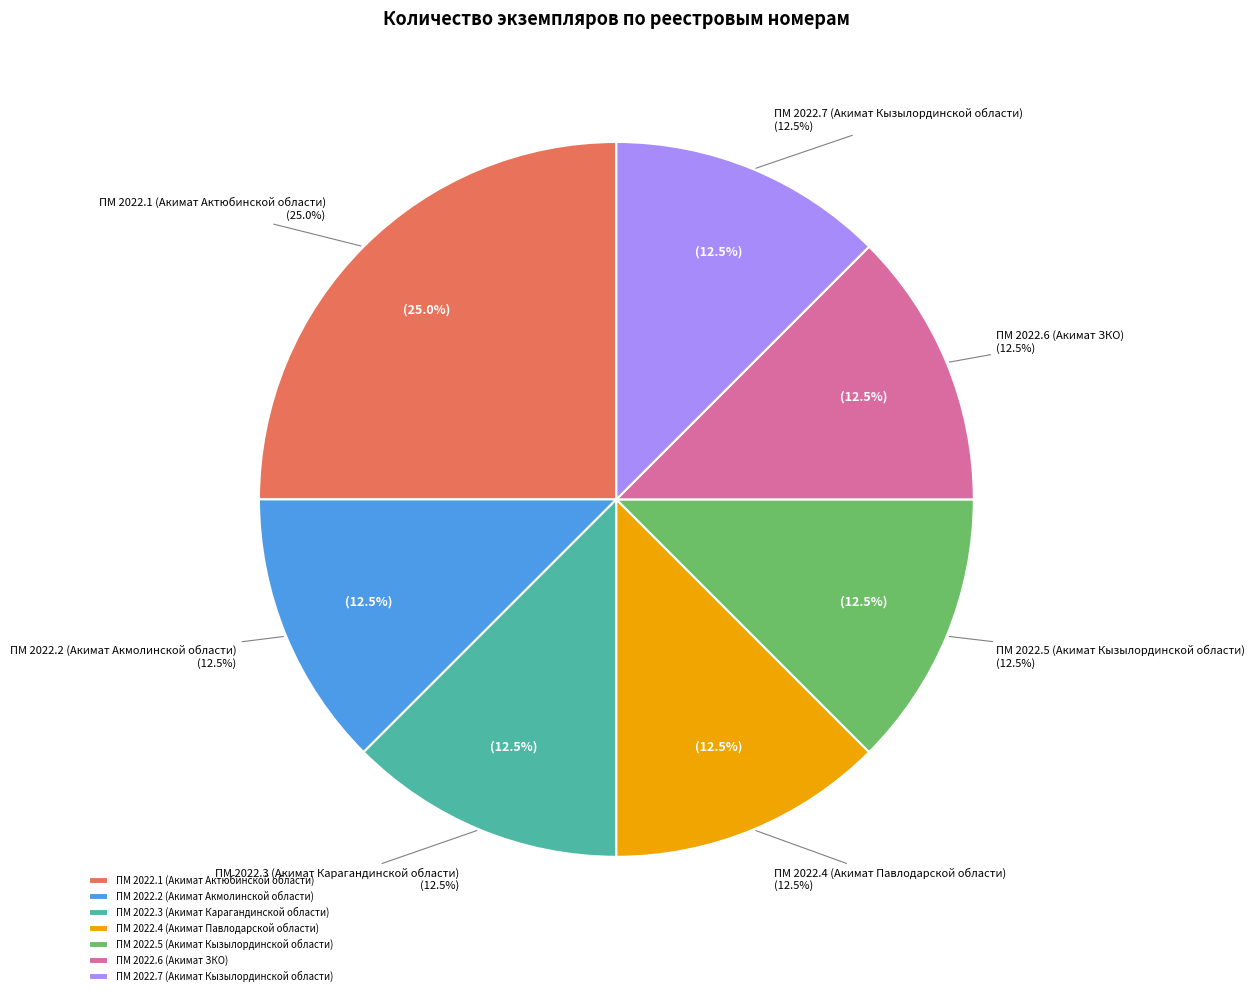

Is ПМ 2022.4 (Акимат Павлодарской области) the majority of the pie?

No